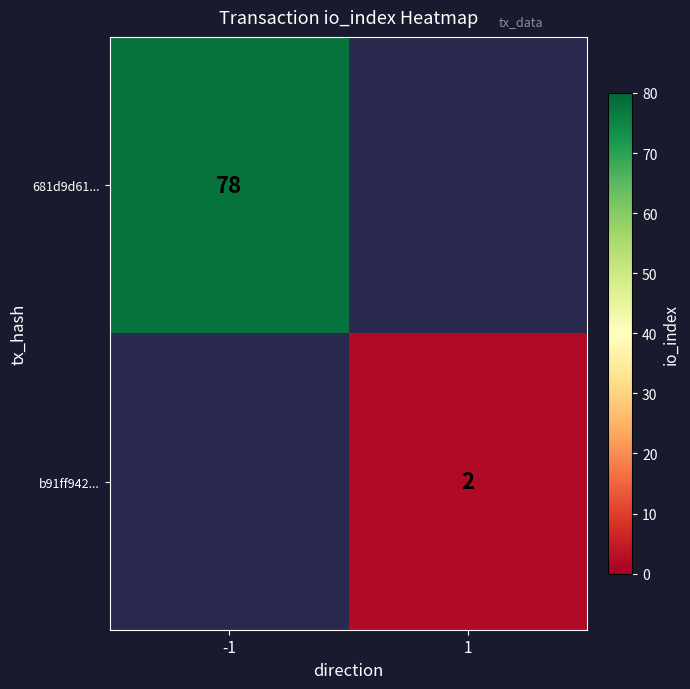

At how many categories does at least one series exceed 75?

1